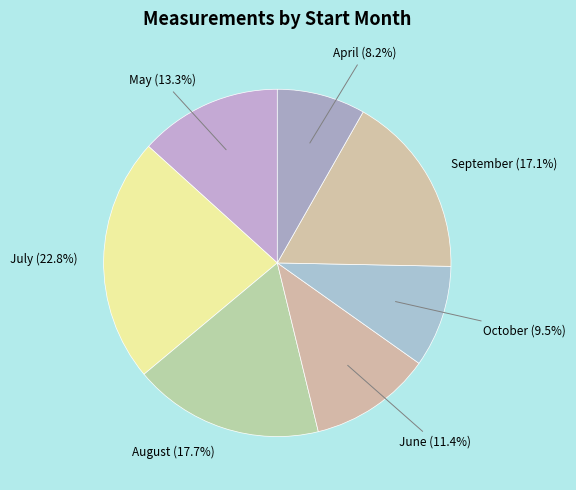

What is the ratio of the value at October (9.5%) to the value at August (17.7%)?

0.5